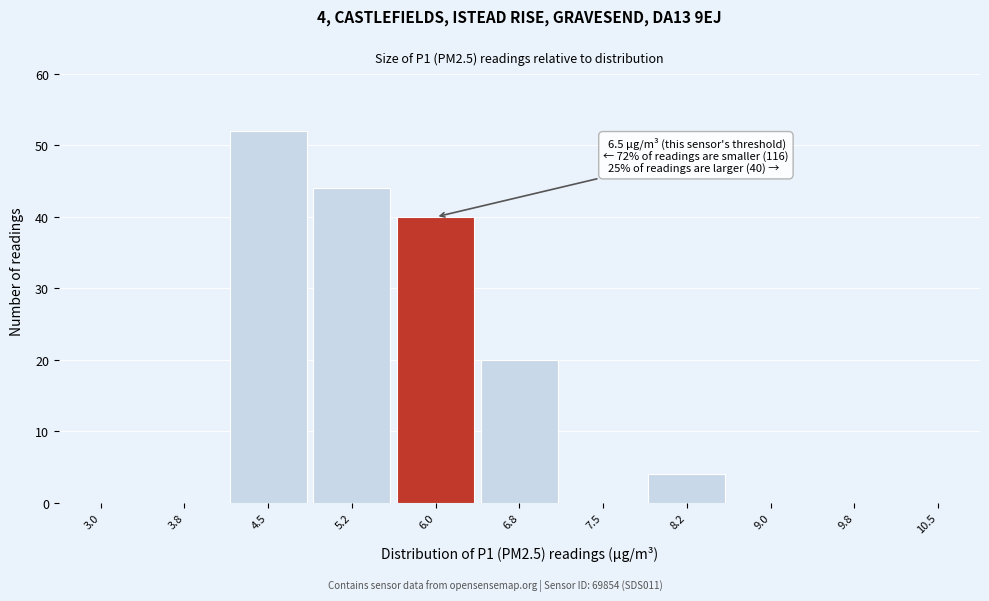

Reading left to right, list all the values displayed in this chart.

3.0=0	3.8=0	4.5=52	5.2=44	6.0=40	6.8=20	7.5=0	8.2=4	9.0=0	9.8=0	10.5=0